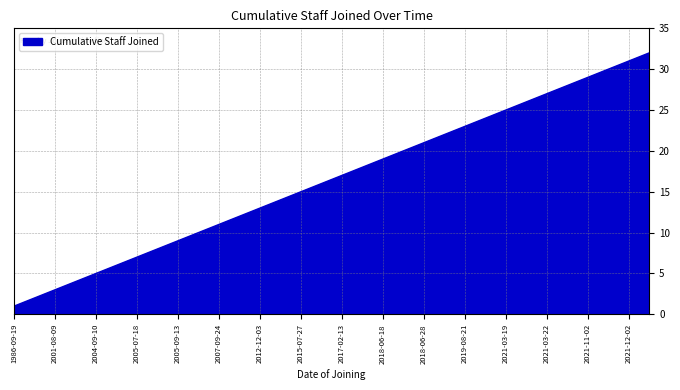

What is the maximum value shown in the chart?

32